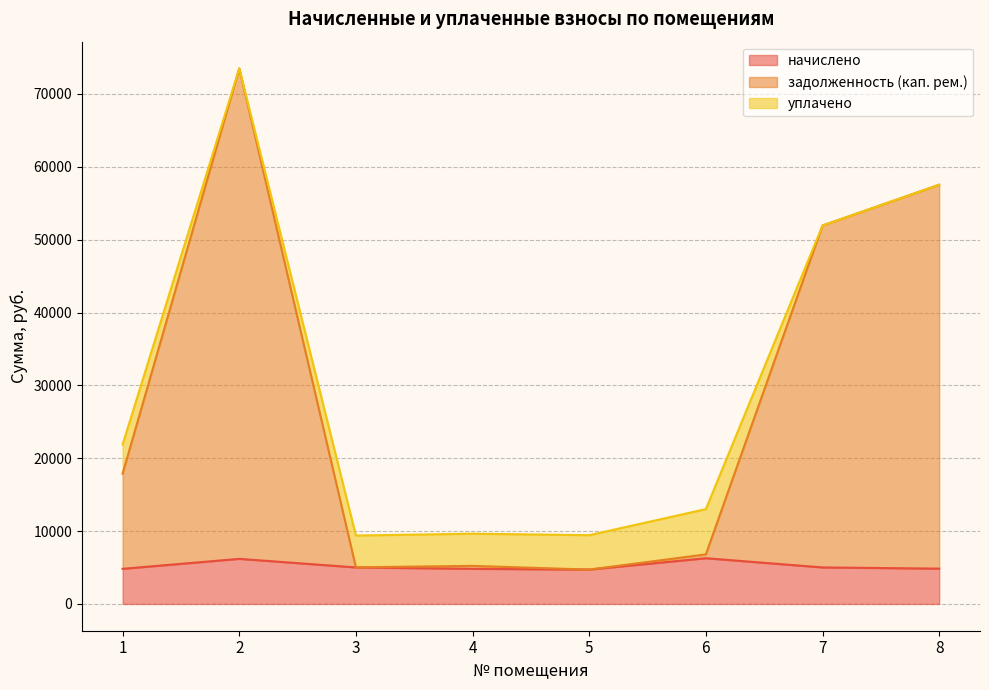

The value of начислено at 8 is 4845.2. True or false?

True